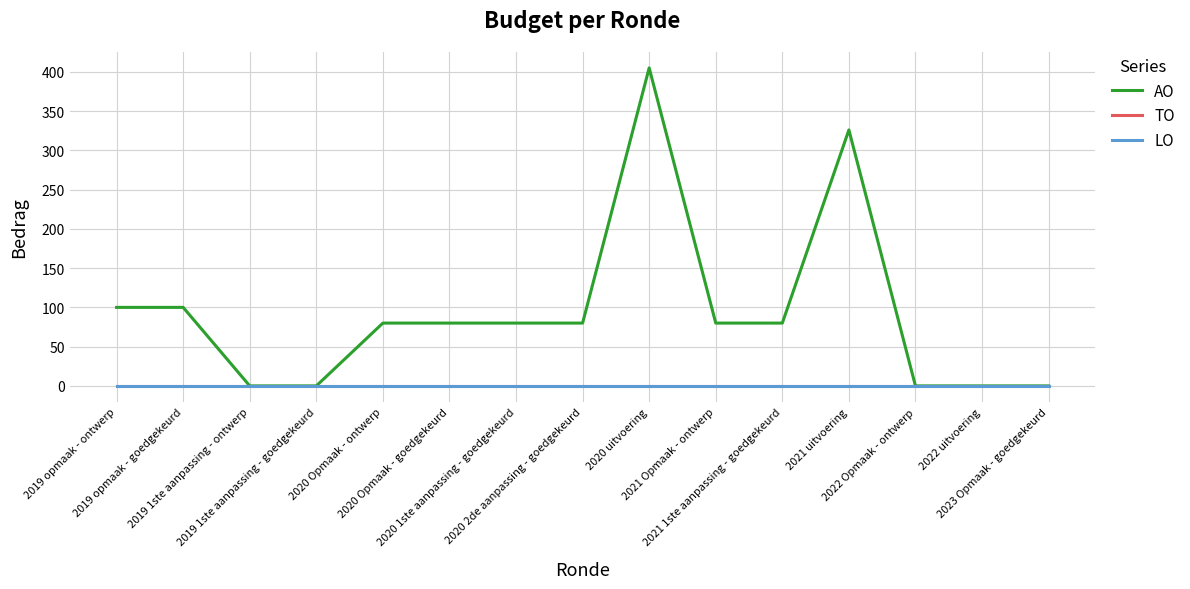

What position from the right is 2019 1ste aanpassing - ontwerp?

13